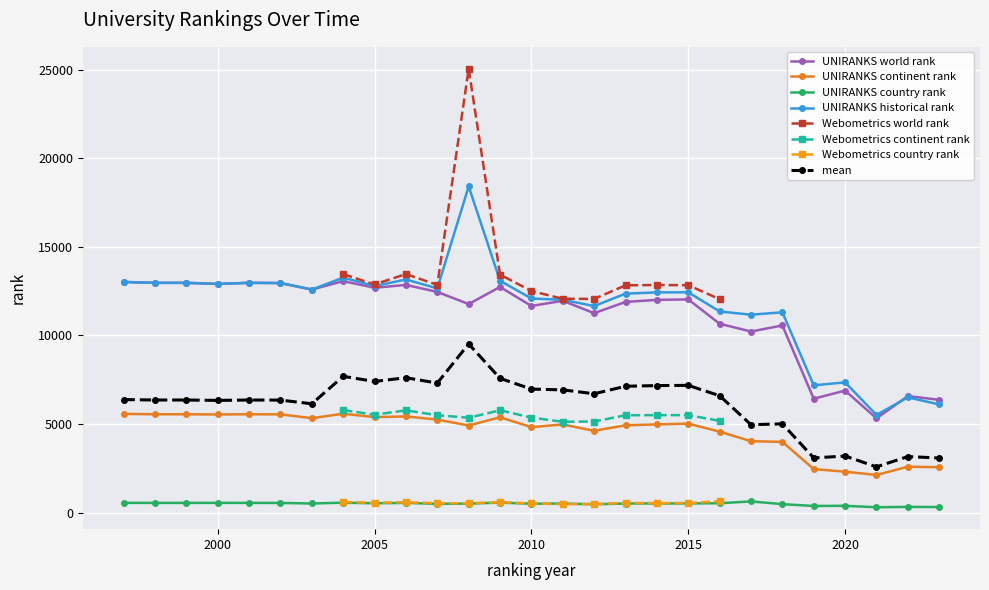

What is the average value of the UNIRANKS historical rank series?

11598.2